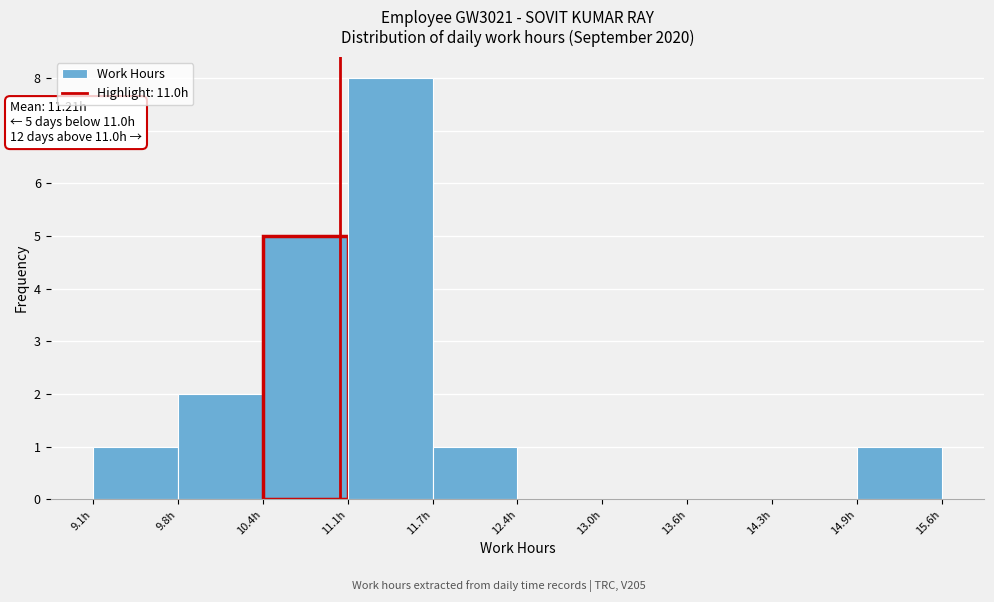

Over which range of the x-axis is the bar tallest?

11.1 to 11.7